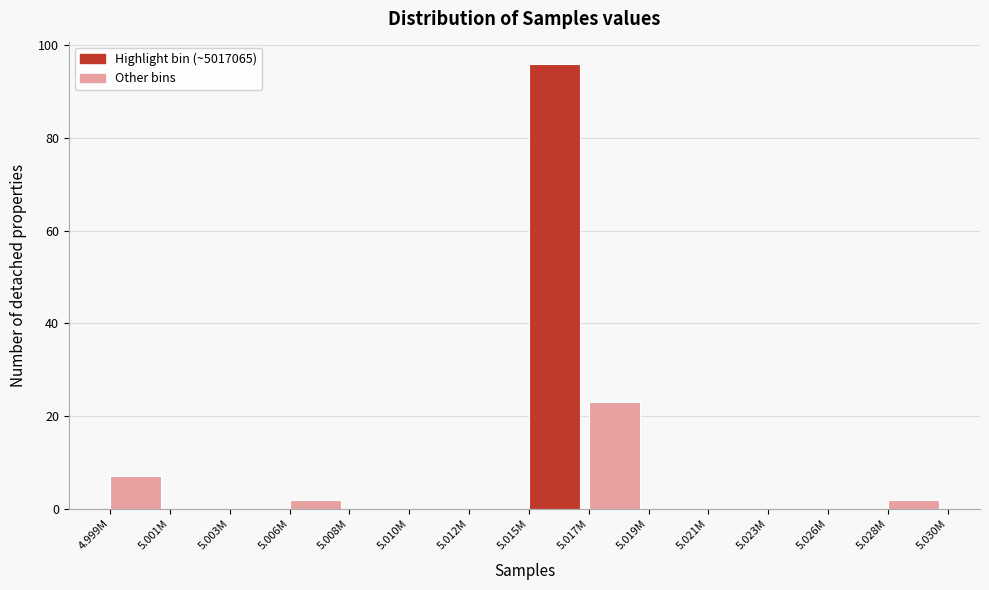

Reading left to right, transcribe all the data shown in this chart.

4.999M=7	5.001M=0	5.003M=0	5.006M=2	5.008M=0	5.010M=0	5.012M=0	5.015M=96	5.017M=23	5.019M=0	5.021M=0	5.023M=0	5.026M=0	5.028M=2